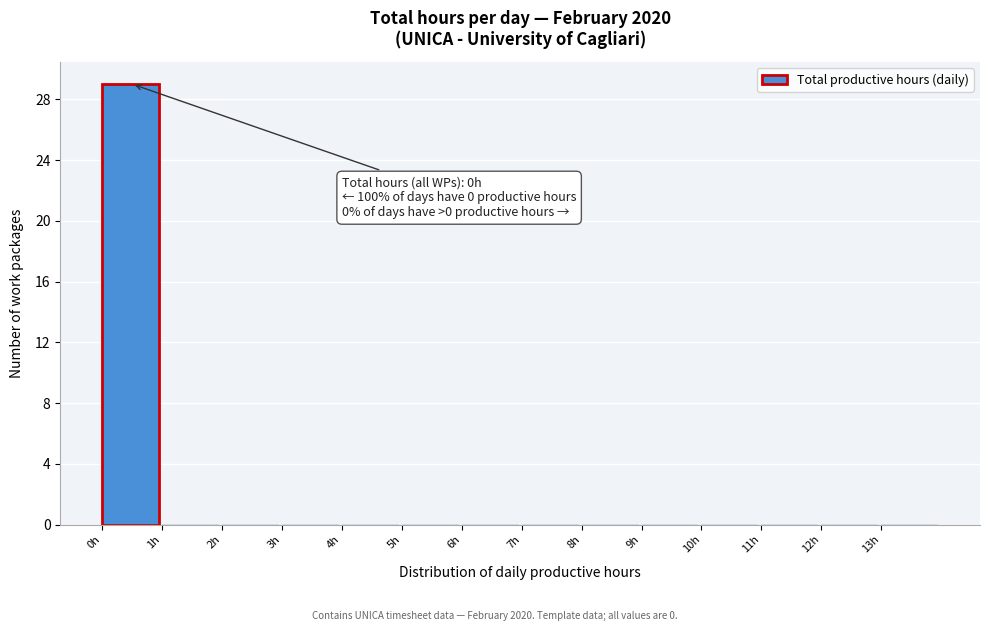

Which range on the x-axis has the tallest bar?

0 to 1